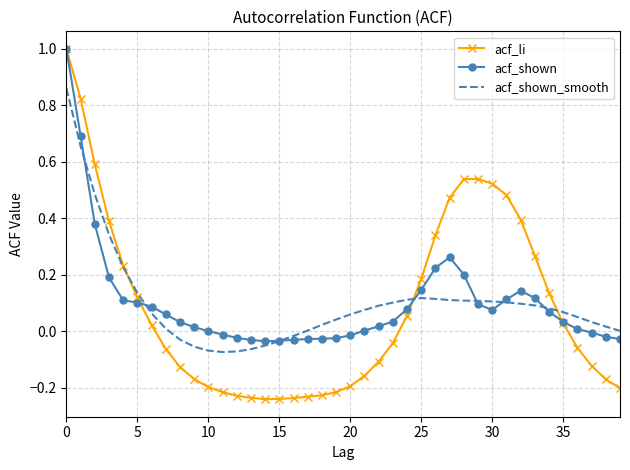

Which series has the largest range (max minus min)?

acf_li